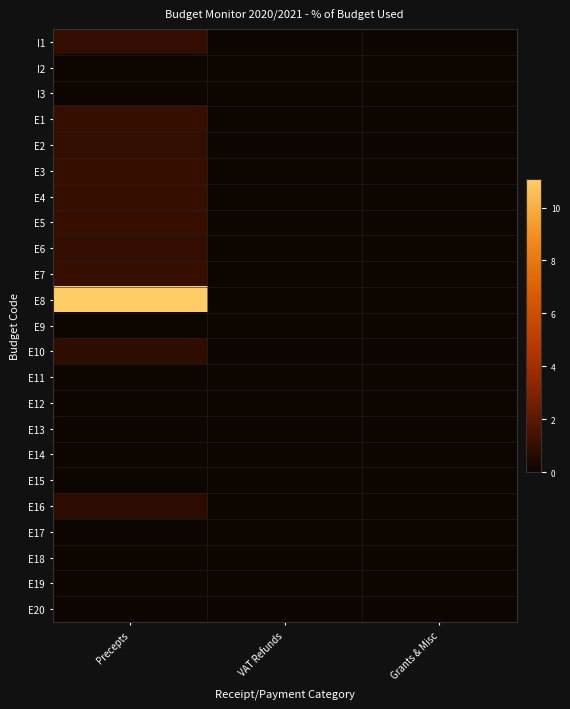

Reading right to left, list all the values displayed in this chart.

I1: Grants & Misc=0.0	VAT Refunds=0.0	Precepts=1.0
I2: Grants & Misc=0.0	VAT Refunds=0.0	Precepts=0.0
I3: Grants & Misc=0.0	VAT Refunds=0.0	Precepts=0.0
E1: Grants & Misc=0.0	VAT Refunds=0.0	Precepts=1.0
E2: Grants & Misc=0.0	VAT Refunds=0.0	Precepts=1.0
E3: Grants & Misc=0.0	VAT Refunds=0.0	Precepts=1.0
E4: Grants & Misc=0.0	VAT Refunds=0.0	Precepts=1.0
E5: Grants & Misc=0.0	VAT Refunds=0.0	Precepts=1.0
E6: Grants & Misc=0.0	VAT Refunds=0.0	Precepts=1.0
E7: Grants & Misc=0.0	VAT Refunds=0.0	Precepts=1.0
E8: Grants & Misc=0.0	VAT Refunds=0.0	Precepts=11.1
E9: Grants & Misc=0.0	VAT Refunds=0.0	Precepts=0.0
E10: Grants & Misc=0.0	VAT Refunds=0.0	Precepts=0.8
E11: Grants & Misc=0.0	VAT Refunds=0.0	Precepts=0.0
E12: Grants & Misc=0.0	VAT Refunds=0.0	Precepts=0.0
E13: Grants & Misc=0.0	VAT Refunds=0.0	Precepts=0.0
E14: Grants & Misc=0.0	VAT Refunds=0.0	Precepts=0.0
E15: Grants & Misc=0.0	VAT Refunds=0.0	Precepts=0.0
E16: Grants & Misc=0.0	VAT Refunds=0.0	Precepts=0.8
E17: Grants & Misc=0.0	VAT Refunds=0.0	Precepts=0.0
E18: Grants & Misc=0.0	VAT Refunds=0.0	Precepts=0.0
E19: Grants & Misc=0.0	VAT Refunds=0.0	Precepts=0.0
E20: Grants & Misc=0.0	VAT Refunds=0.0	Precepts=0.0